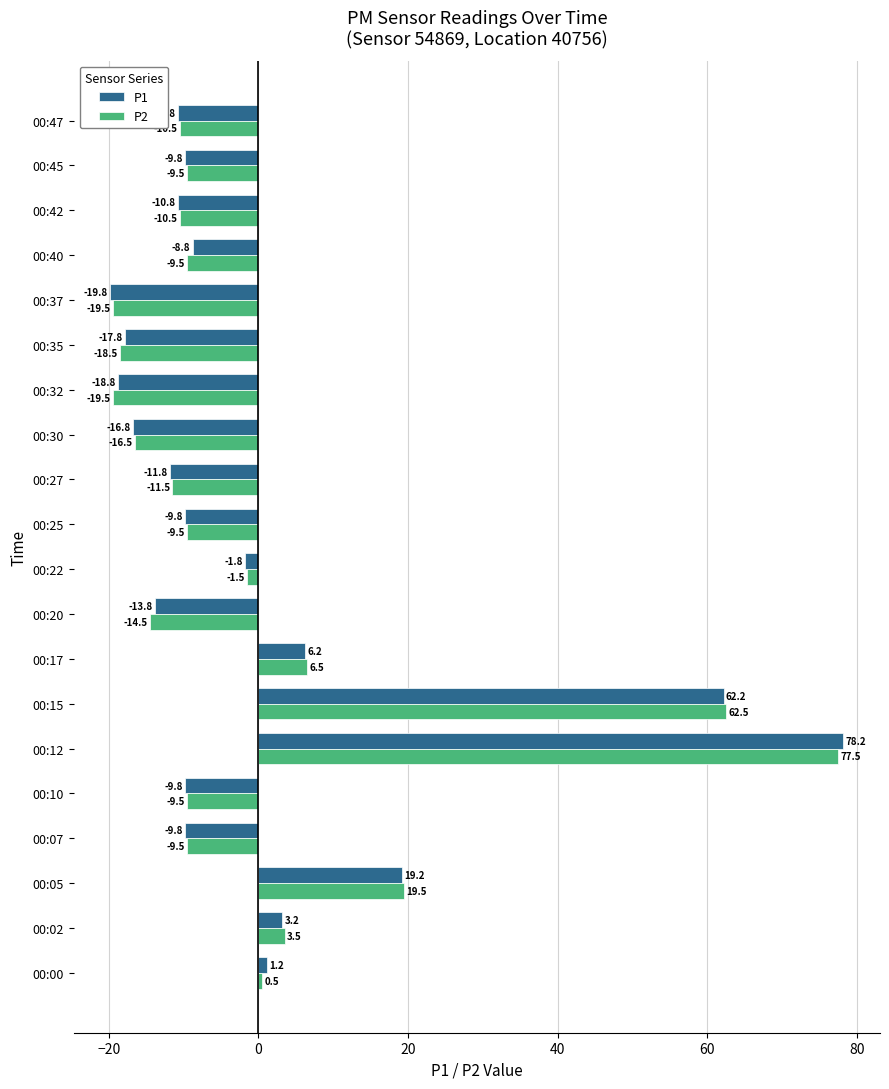

At which category is the sum across all series the highest?

00:12